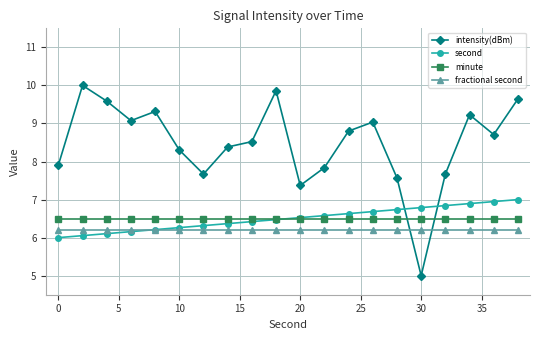

What are all the series names shown in the legend?

intensity(dBm), second, minute, fractional second